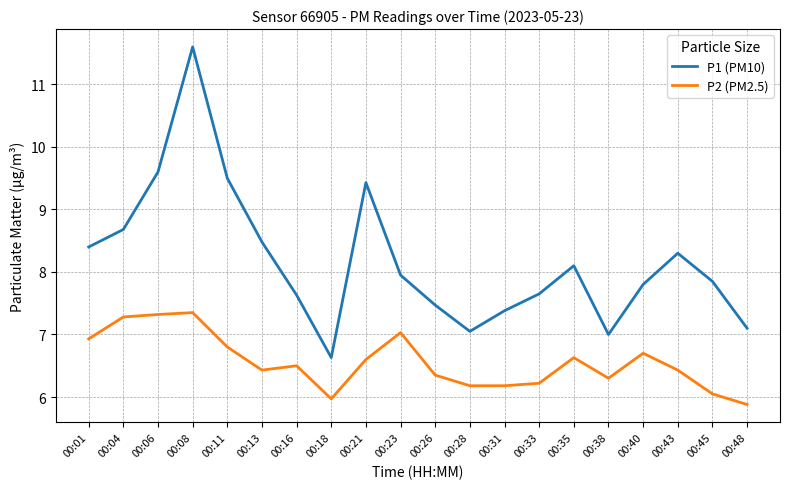

Where does the P1 (PM10) series first go above 7?

00:01